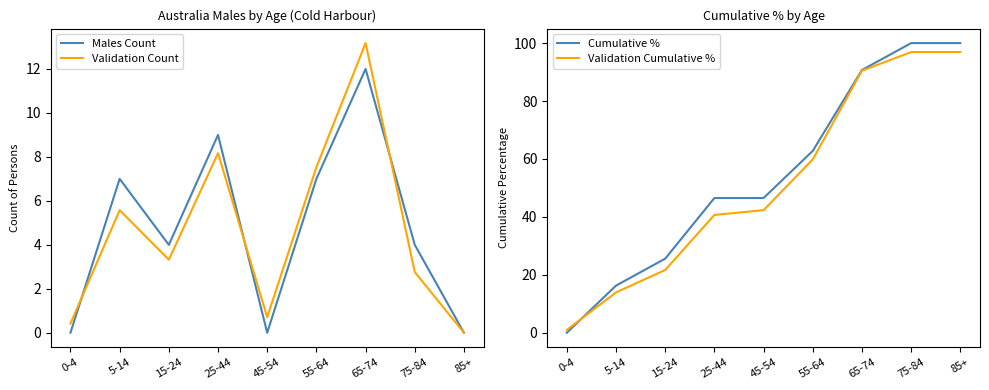

At which label does Cumulative % first exceed 46?

25-44